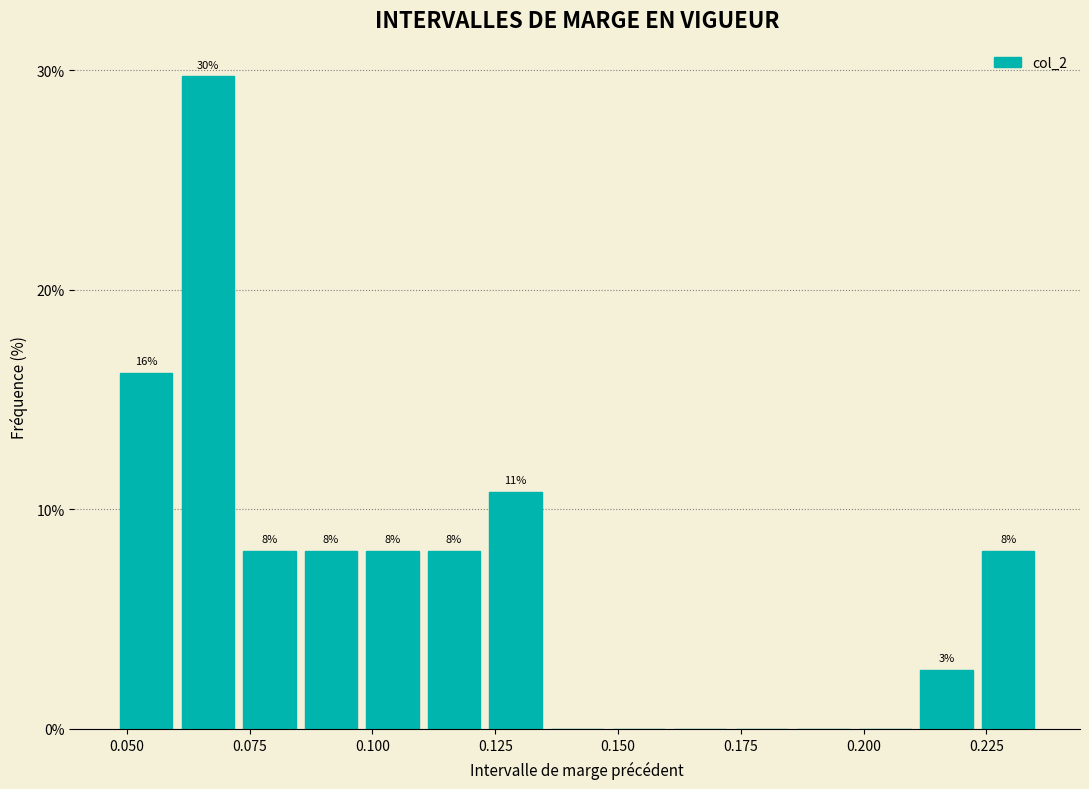

Around what value on the x-axis is the tallest bar? Give the approximate position of its centre, as read against the axis.

0.065